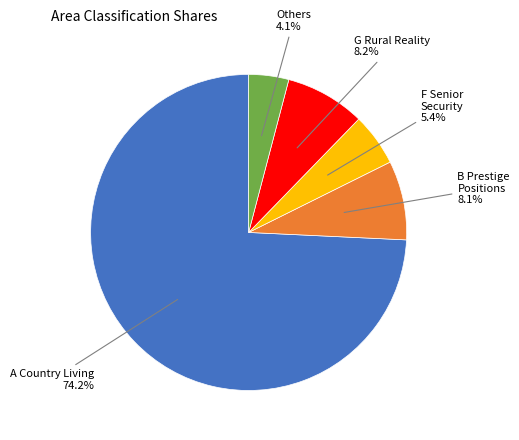

Is there a majority slice in this chart?

Yes